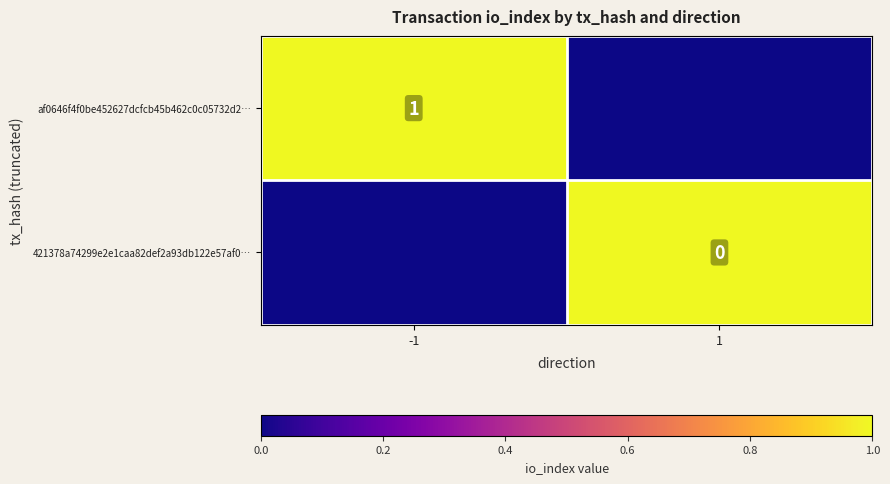

Count the number of data series in this chart.

2